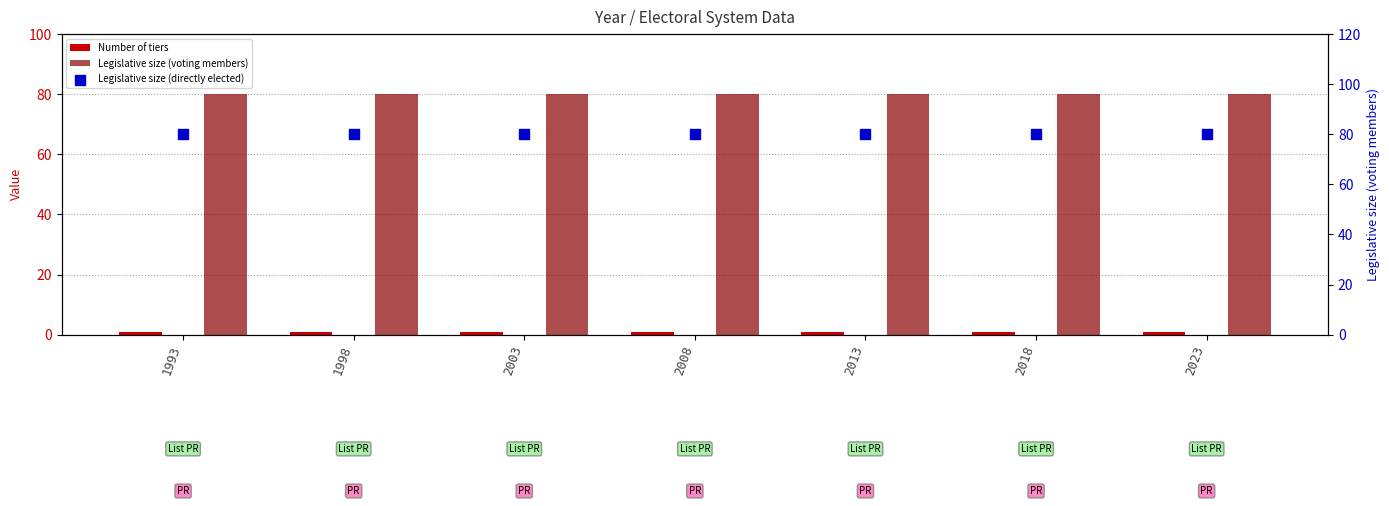

Which series has the widest spread of Y values?

Number of tiers